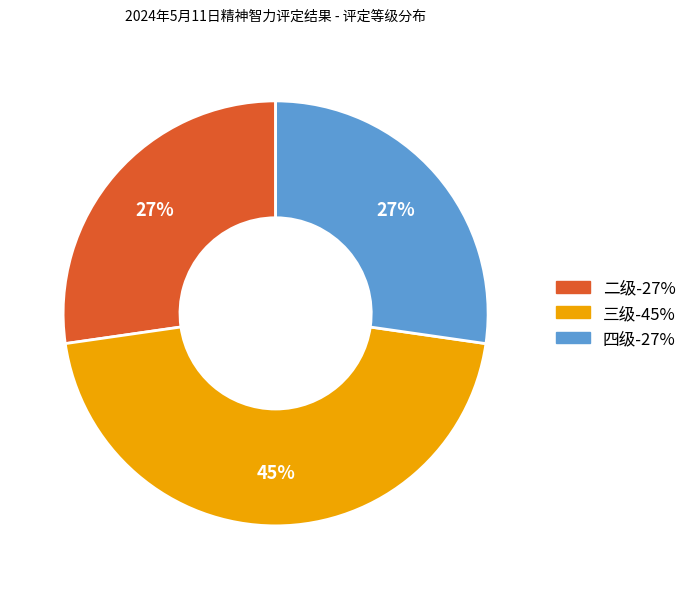

The 四级 slice represents 38% of the pie. True or false?

False